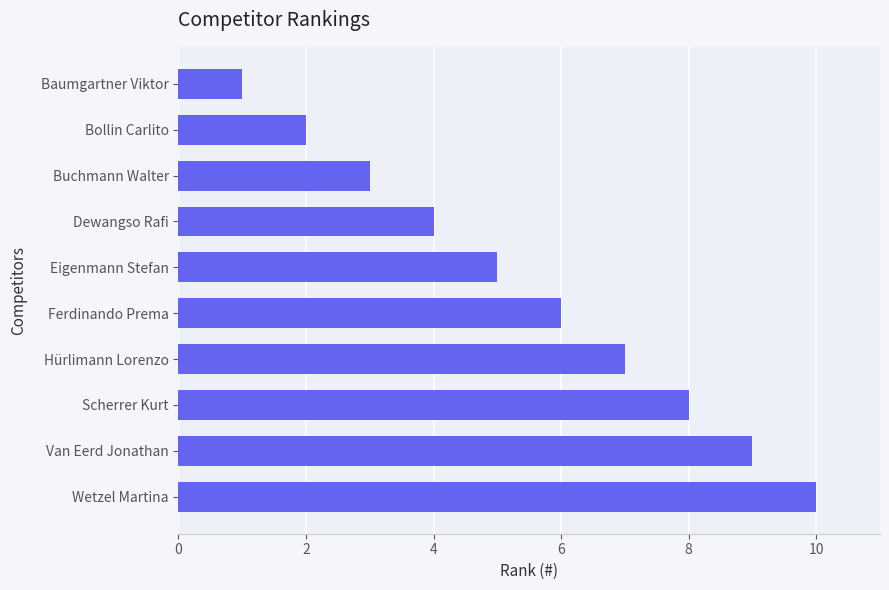

What is the change in value from Bollin Carlito to Scherrer Kurt?

+6